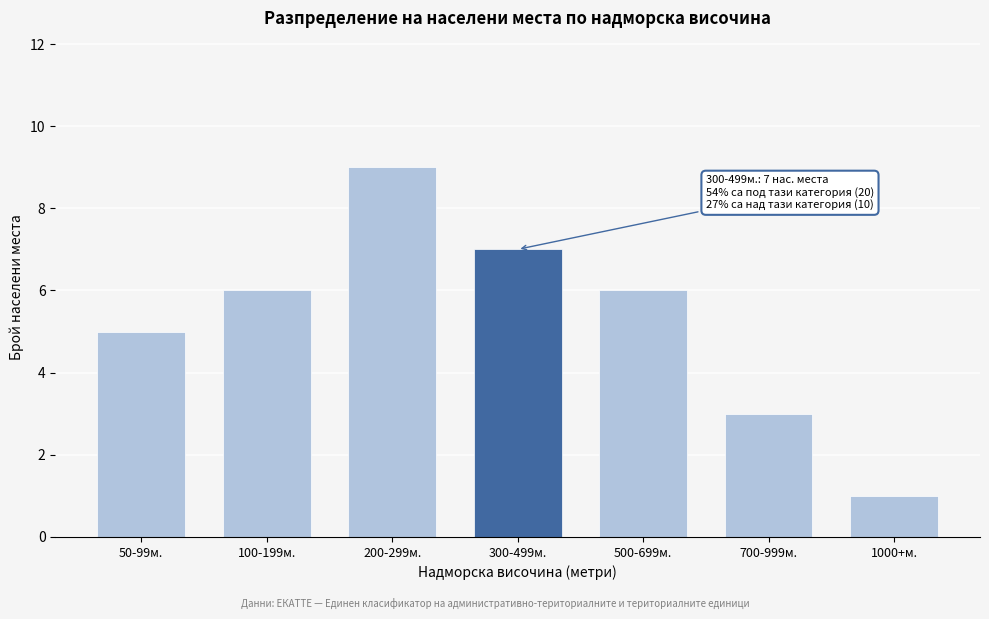

Reading right to left, what are all the values shown in this chart?

1000+м.=1	700-999м.=3	500-699м.=6	300-499м.=7	200-299м.=9	100-199м.=6	50-99м.=5